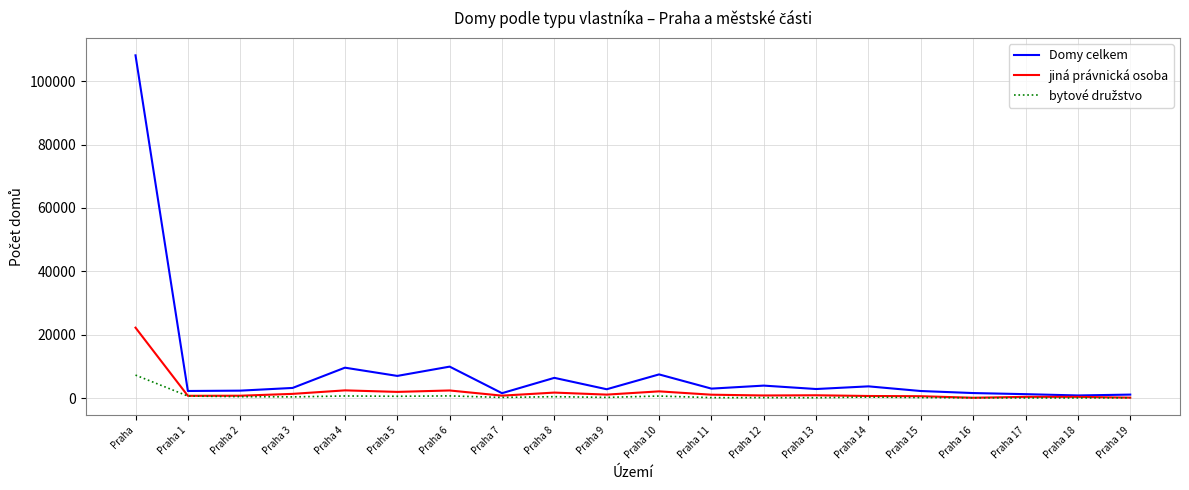

Is it true that Domy celkem equals 108146 at Praha?

True